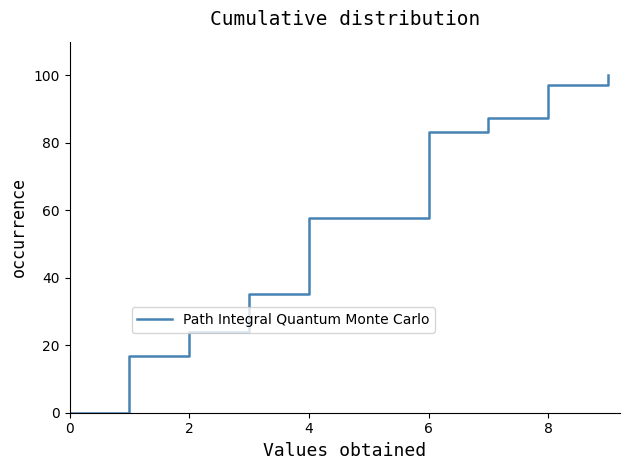

What is the average value?

50.3